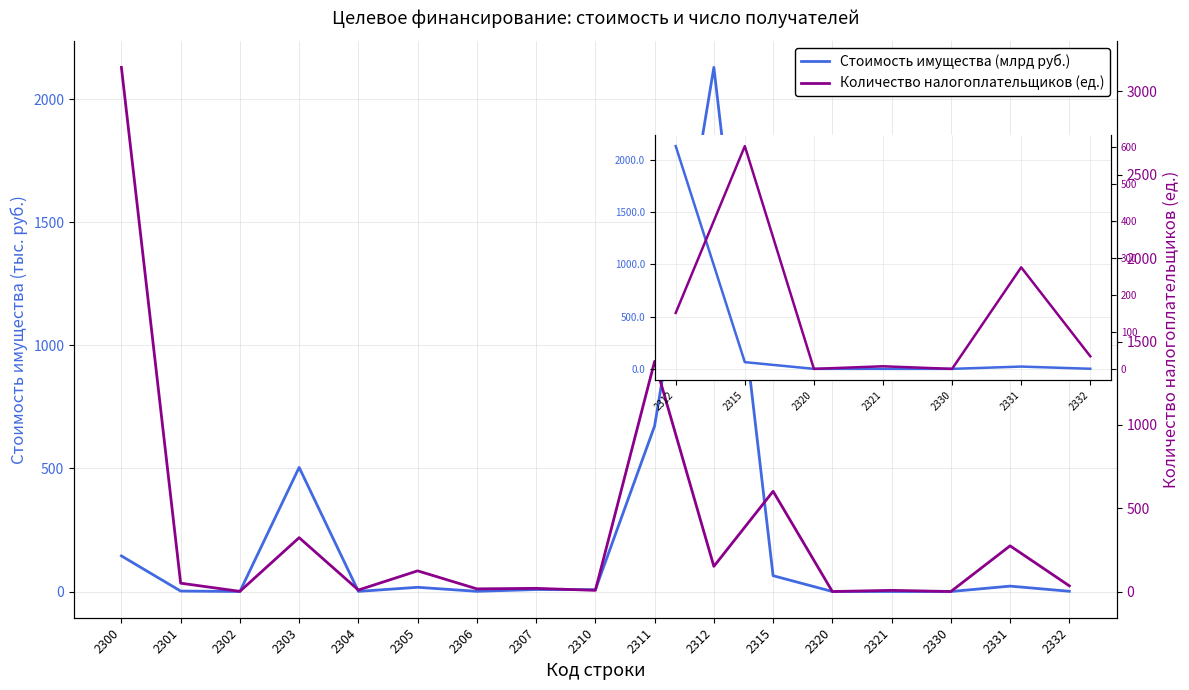

How many times do Стоимость имущества (тыс.руб.) and Количество налогоплательщиков (ед.) cross each other?

4